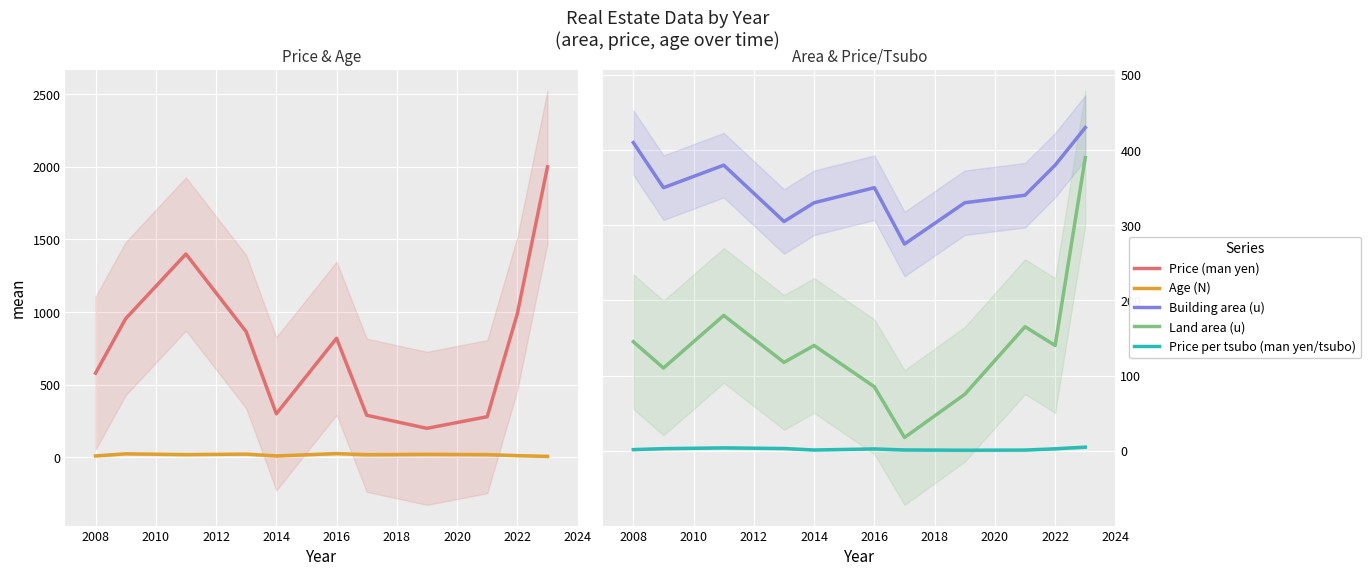

What is the minimum value shown in the chart?

0.6